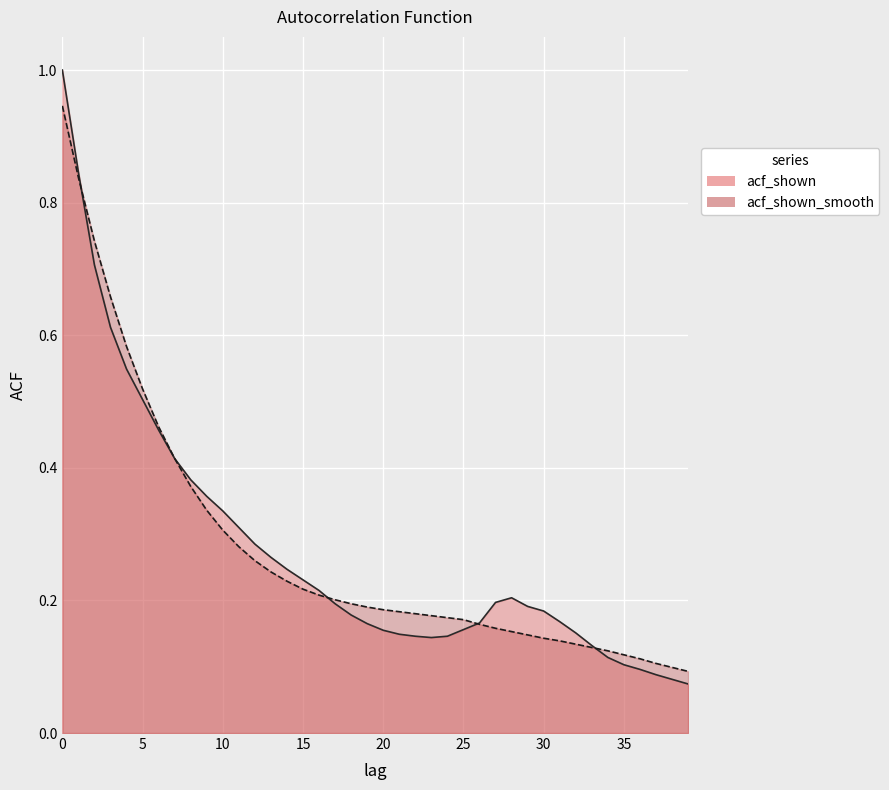

Reading left to right, extract all data points from this chart.

acf_shown: 1.0	0.8	0.7	0.6	0.5	0.5	0.5	0.4	0.4	0.4	0.3	0.3	0.3	0.3	0.2	0.2	0.2	0.2	0.2	0.2	0.2	0.1	0.1	0.1	0.1	0.2	0.2	0.2	0.2	0.2	0.2	0.2	0.2	0.1	0.1	0.1	0.1	0.1	0.1	0.1
acf_shown_smooth: 0.9	0.8	0.7	0.7	0.6	0.5	0.5	0.4	0.4	0.3	0.3	0.3	0.3	0.2	0.2	0.2	0.2	0.2	0.2	0.2	0.2	0.2	0.2	0.2	0.2	0.2	0.2	0.2	0.2	0.1	0.1	0.1	0.1	0.1	0.1	0.1	0.1	0.1	0.1	0.1